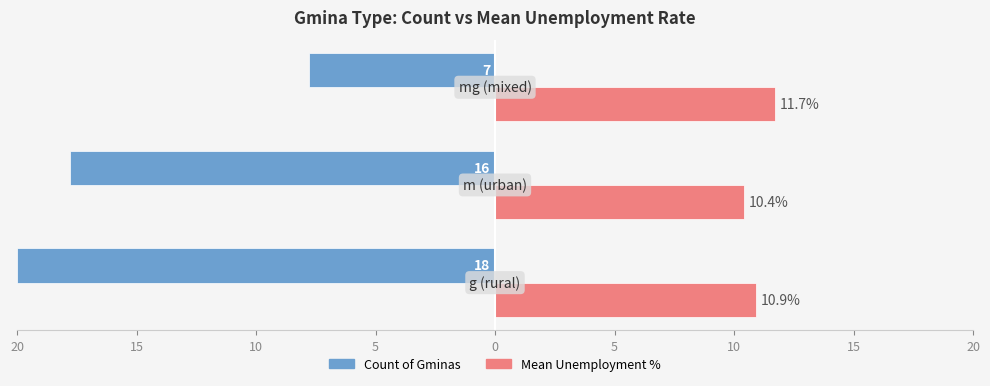

At how many categories does at least one series exceed 3?

3